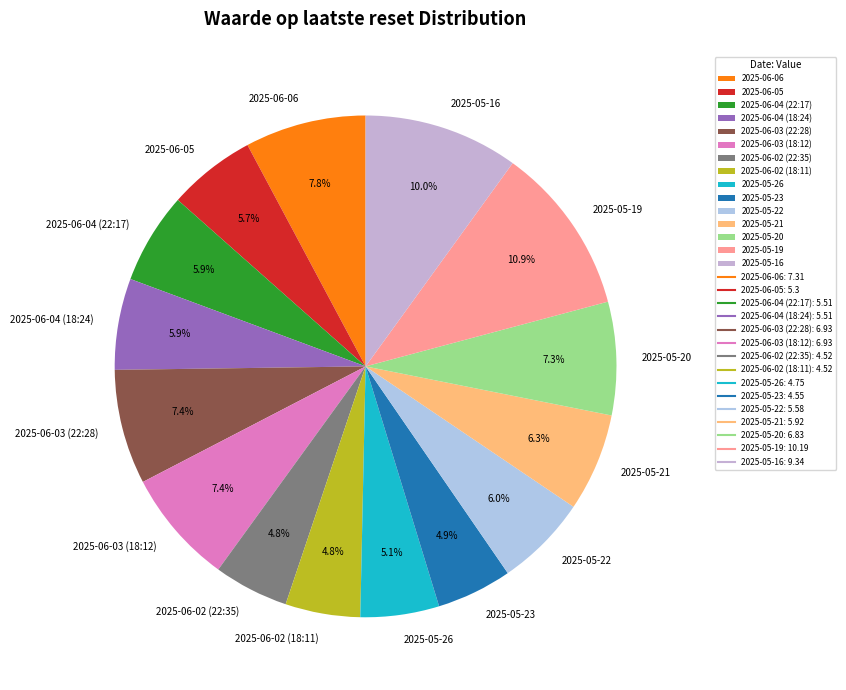

To the nearest percent, what is the combined percentage of 2025-06-03 (22:28) and 2025-06-02 (22:35)?

12%